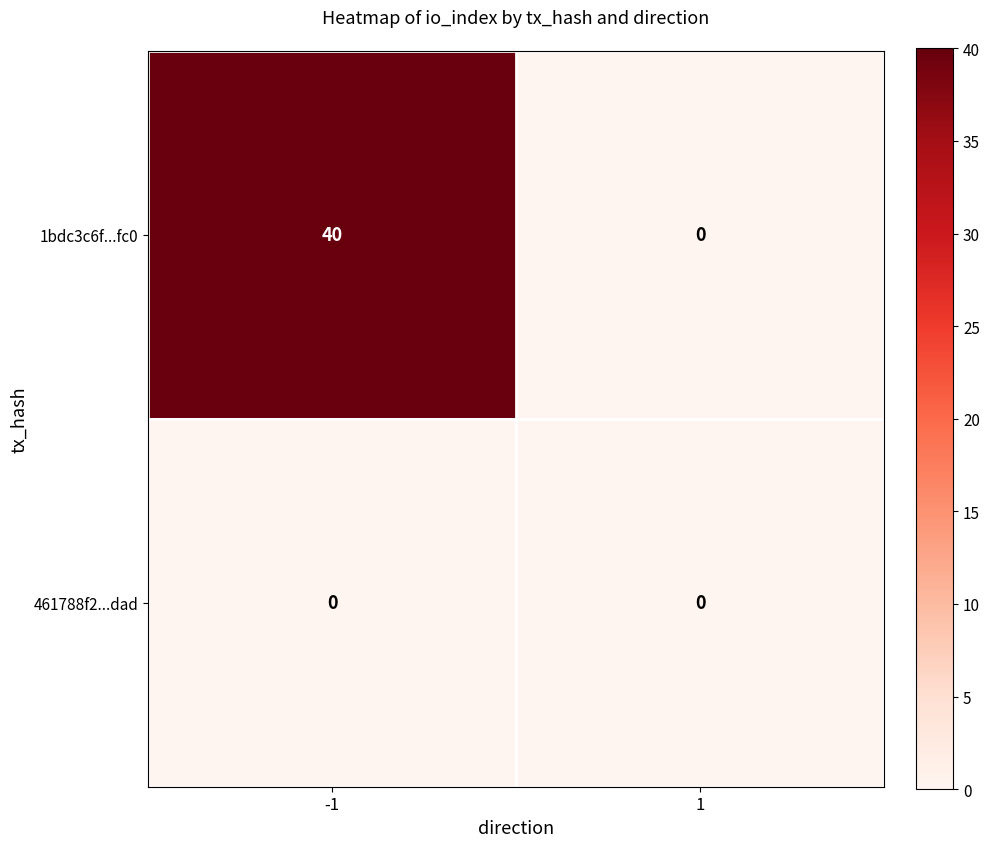

Which series has the largest total across all categories?

1bdc3c6f...fc0